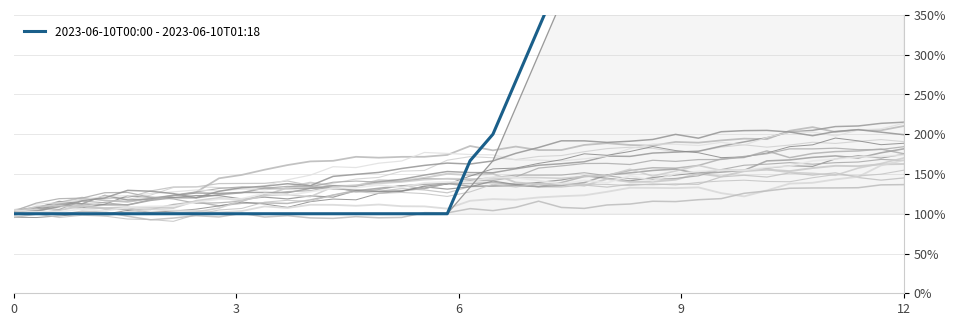

True or false: P1 (2023-06-10) and P2 cross at least once.

False